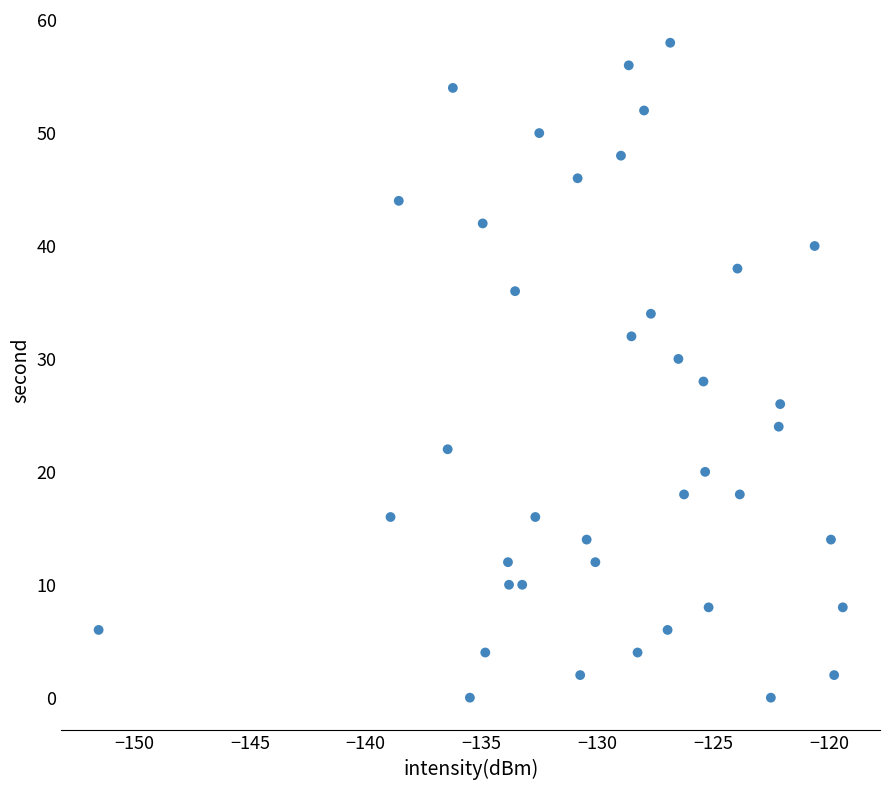

What is the range of Y values (max minus min)?

58